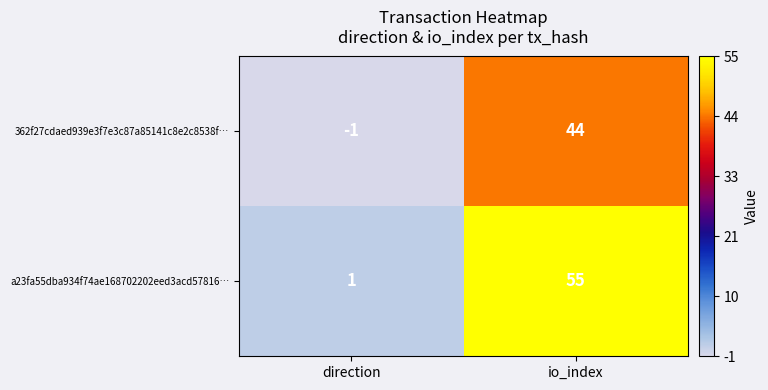

What is the greatest value displayed?

55